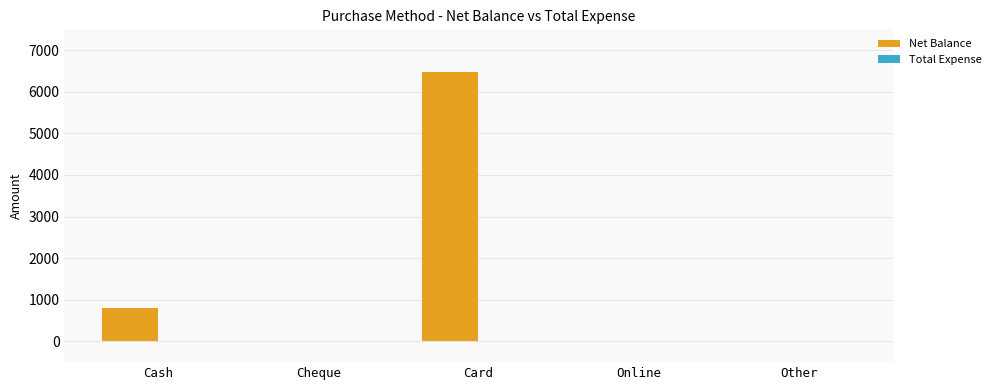

Where is the data nearest to the value 3237?

Cash